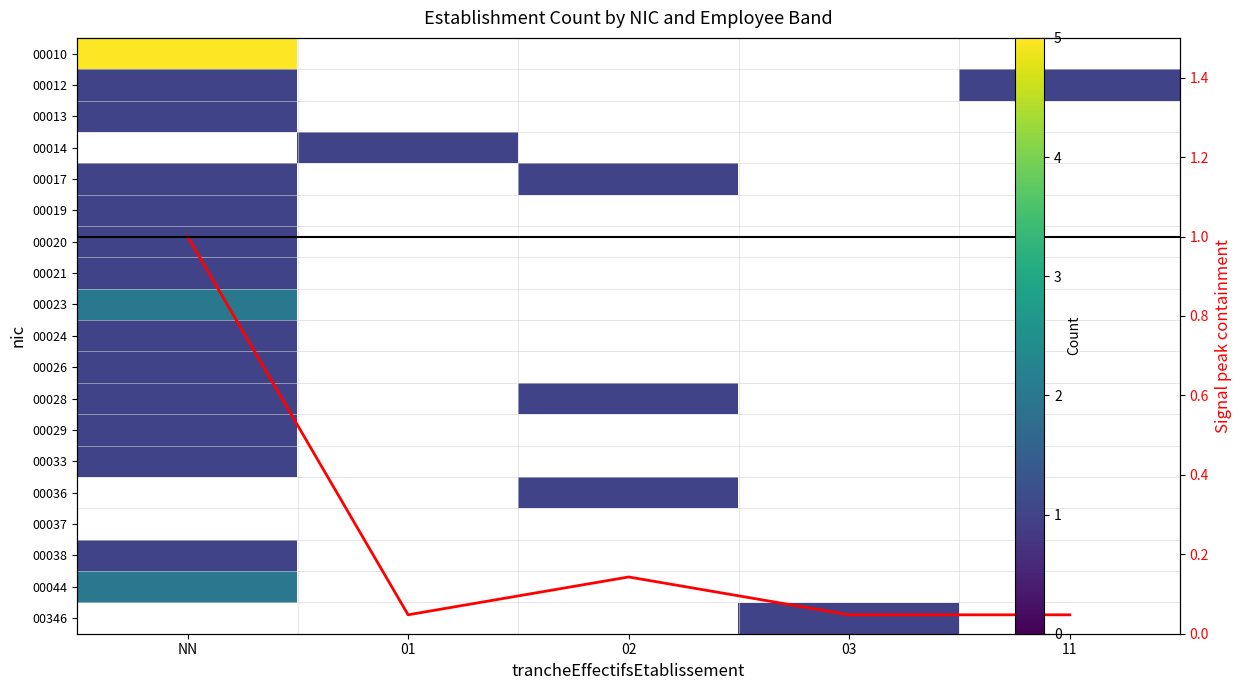

How many positive values does the 00012 series have?

2